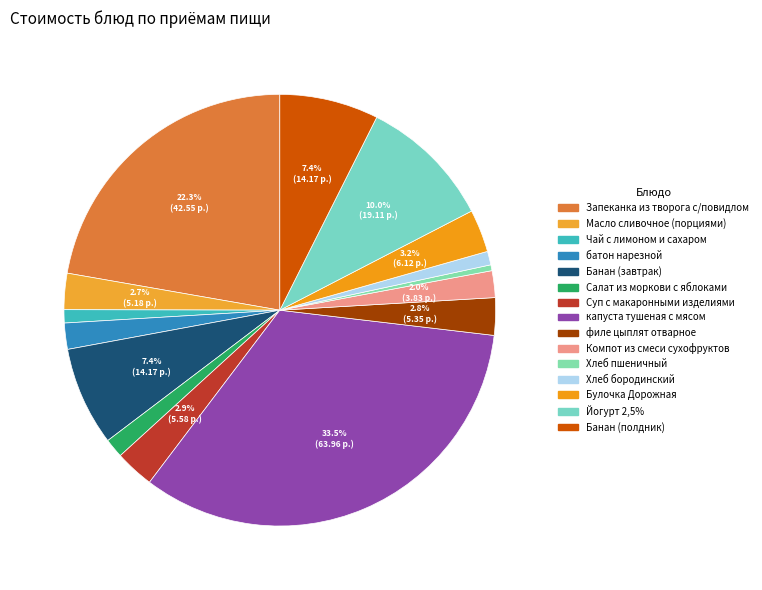

Which category has the smallest portion of the pie?

Хлеб пшеничный